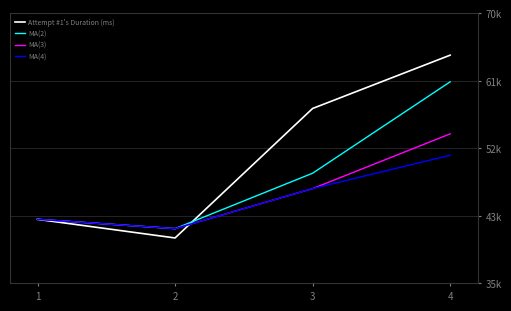

Is it true that MA(4) equals 42093.5 at 2?

True